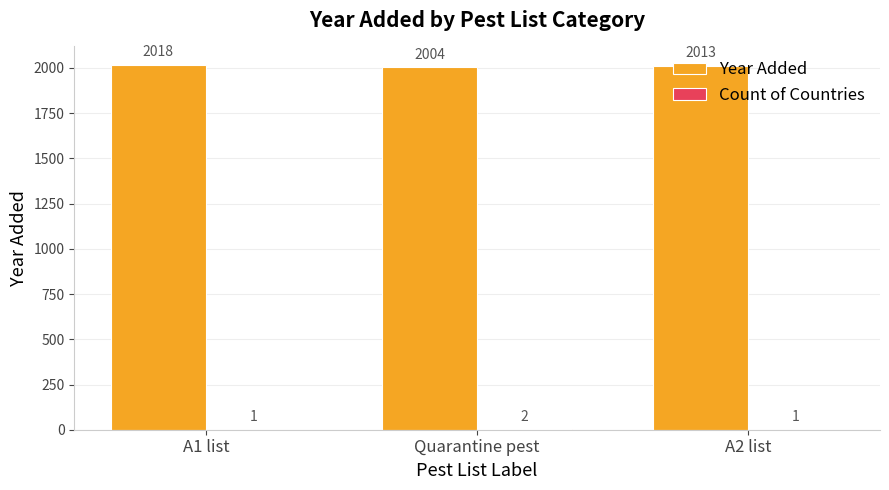

What is the spread (max minus min) of values at Quarantine pest?

2002